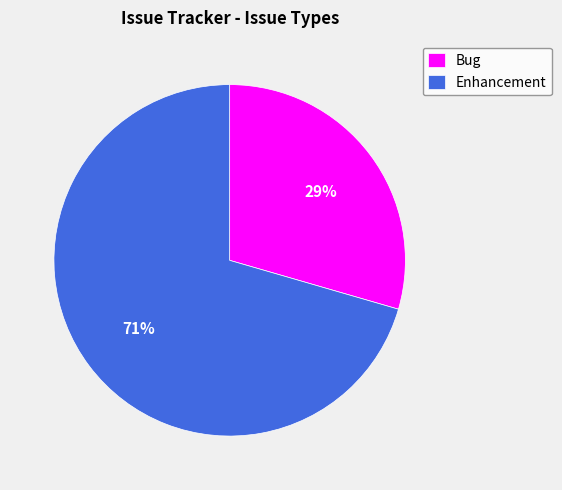

How many slices are in this pie chart?

2